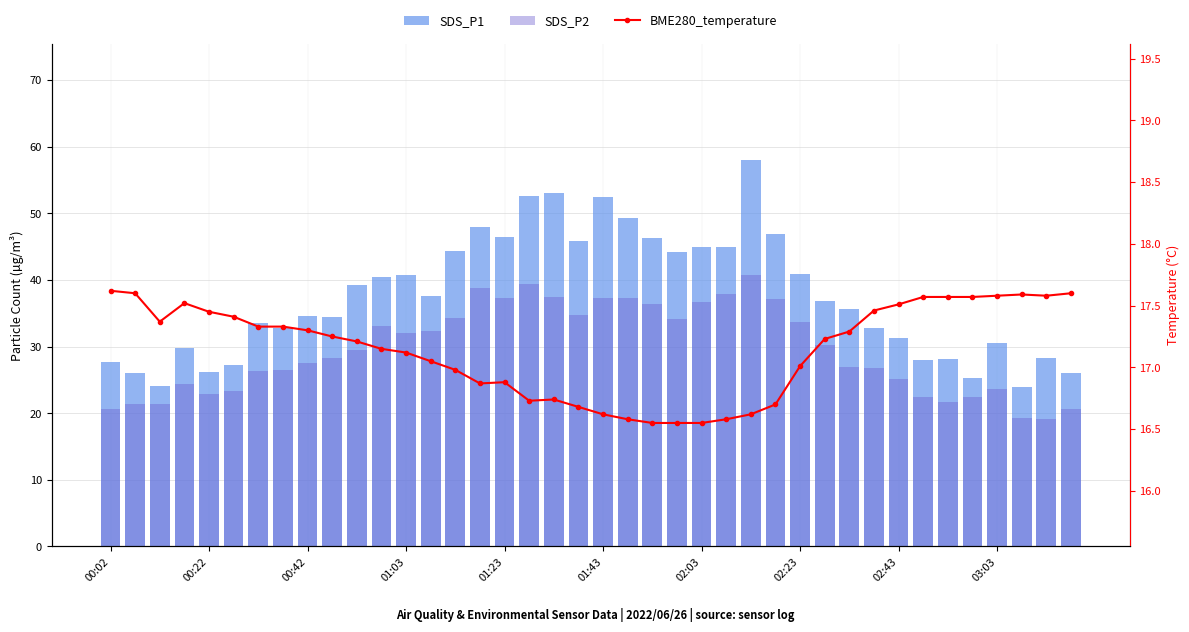

Where is SDS_P2 nearest to the value 29?

10